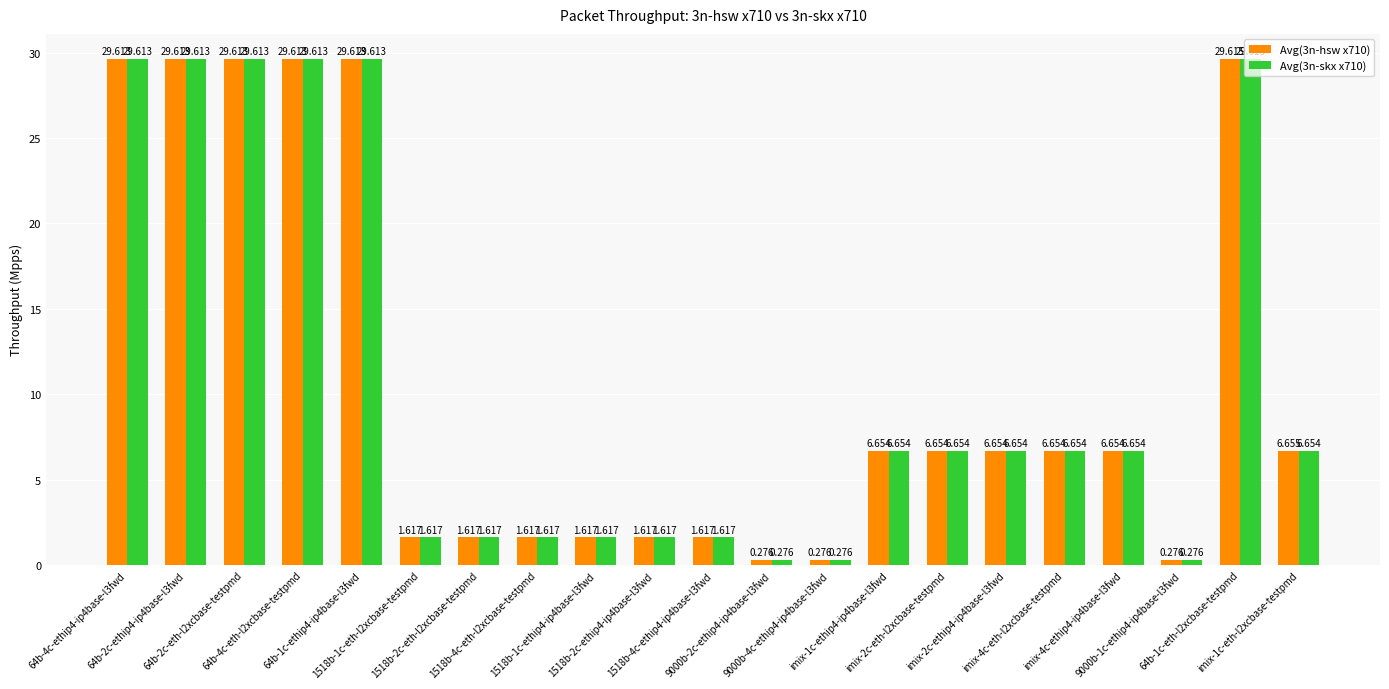

How many values in the Avg(3n-skx x710) series are below 6?

9